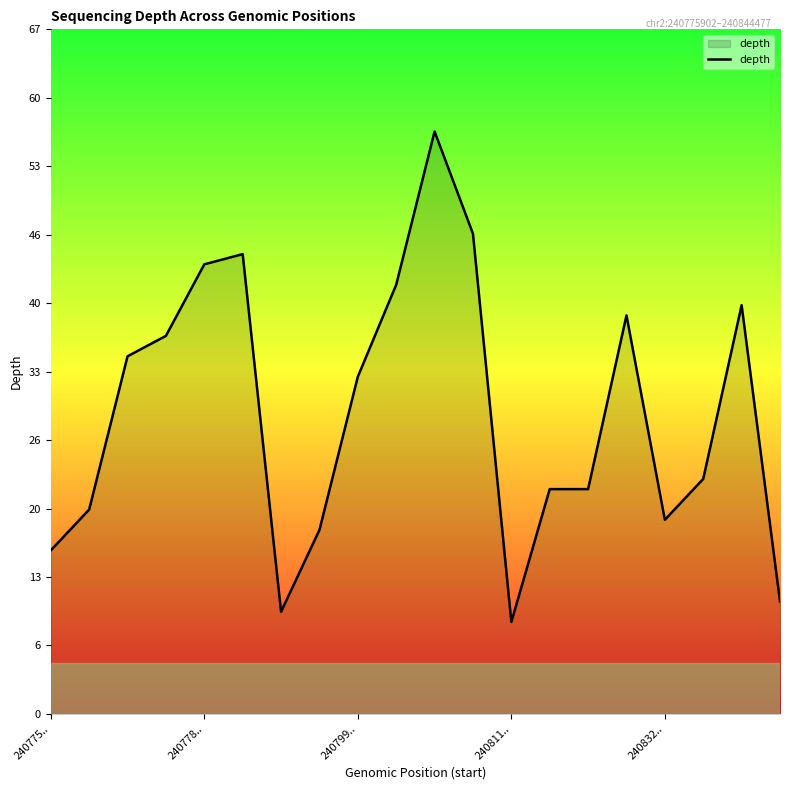

True or false: there are more than 2 points higher than both neighbors.

True